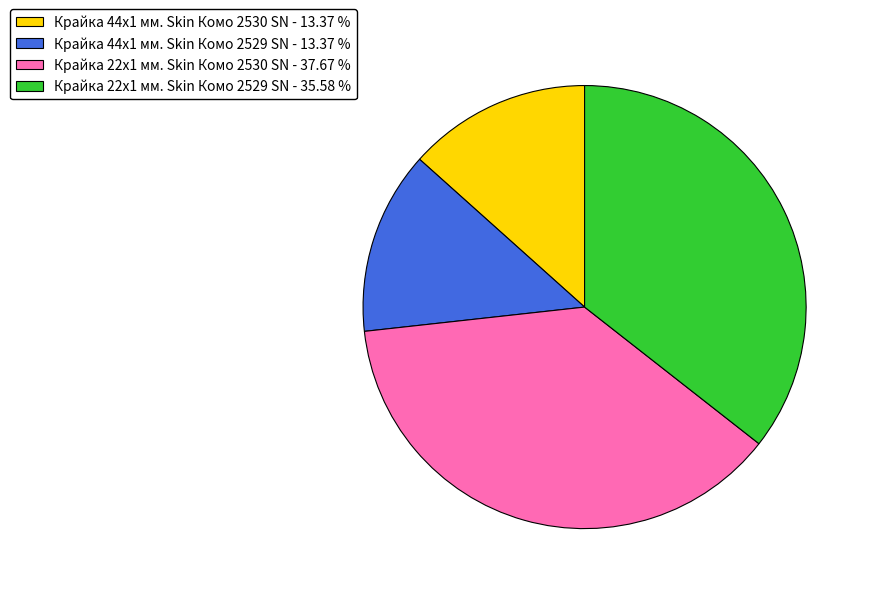

How many slices are in this pie chart?

4